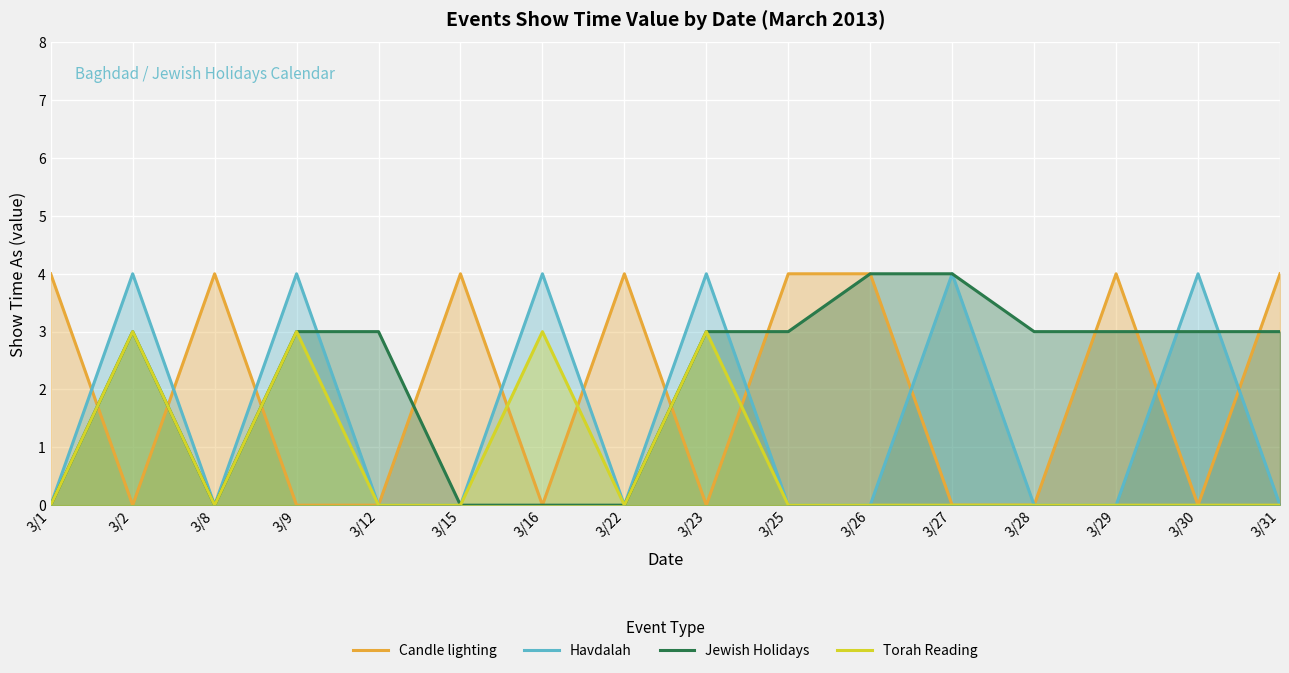

What value does the Havdalah series have at 3/30?

4